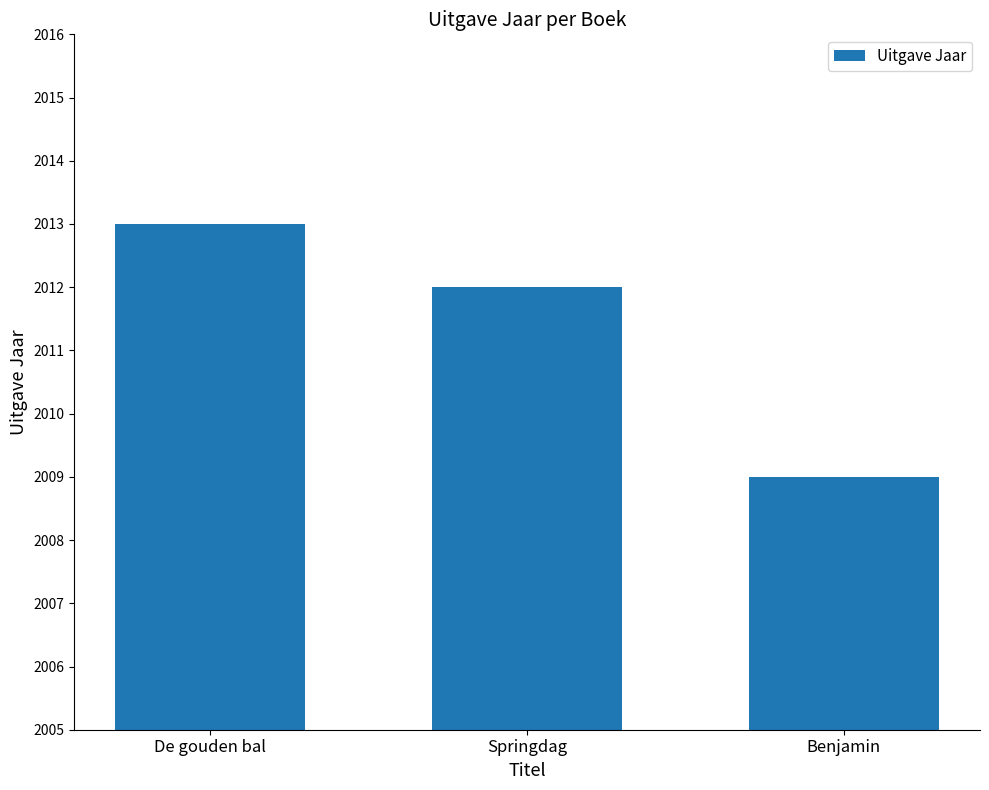

What is the value of the 3rd bar from the left?

2009